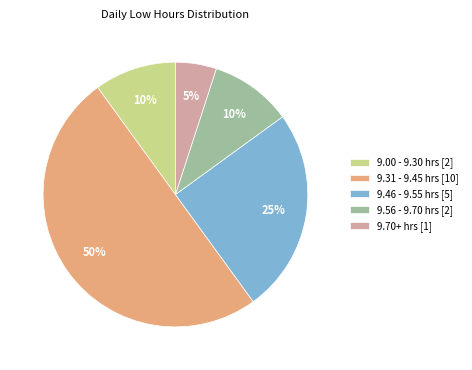

Approximately how many times larger is the value at 9.46 - 9.55 hrs [5] compared to 9.00 - 9.30 hrs [2]?

2.5